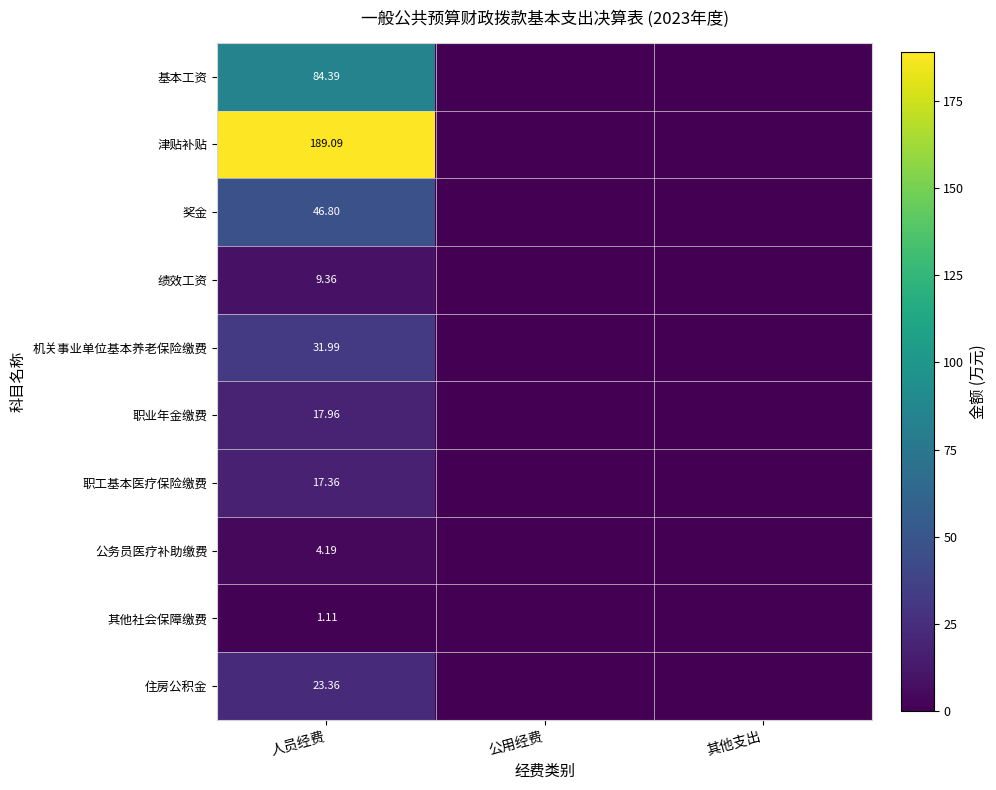

At how many categories does at least one series exceed 78?

1